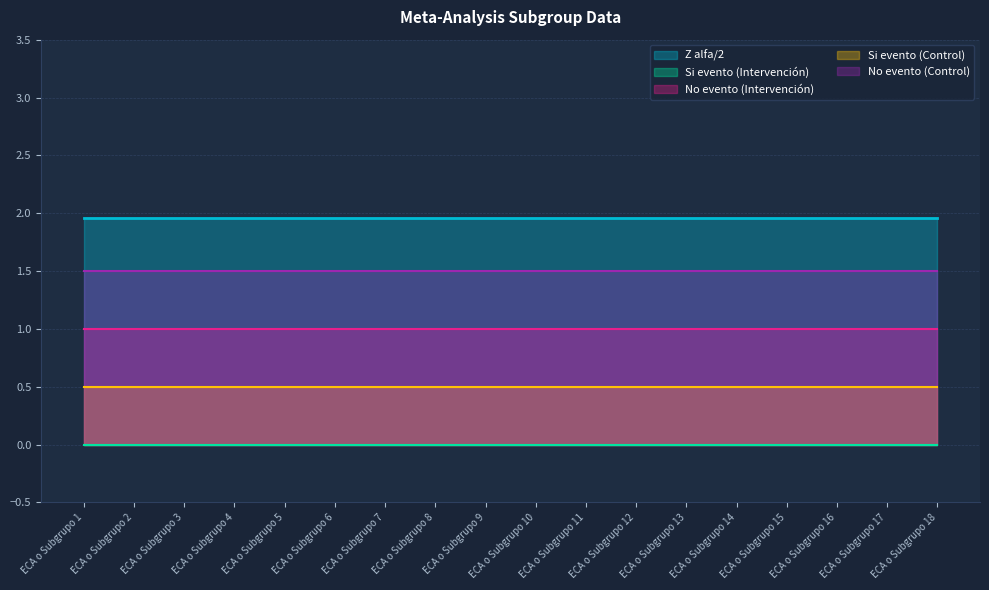

What is the minimum value for No evento (Intervención)?

1.0